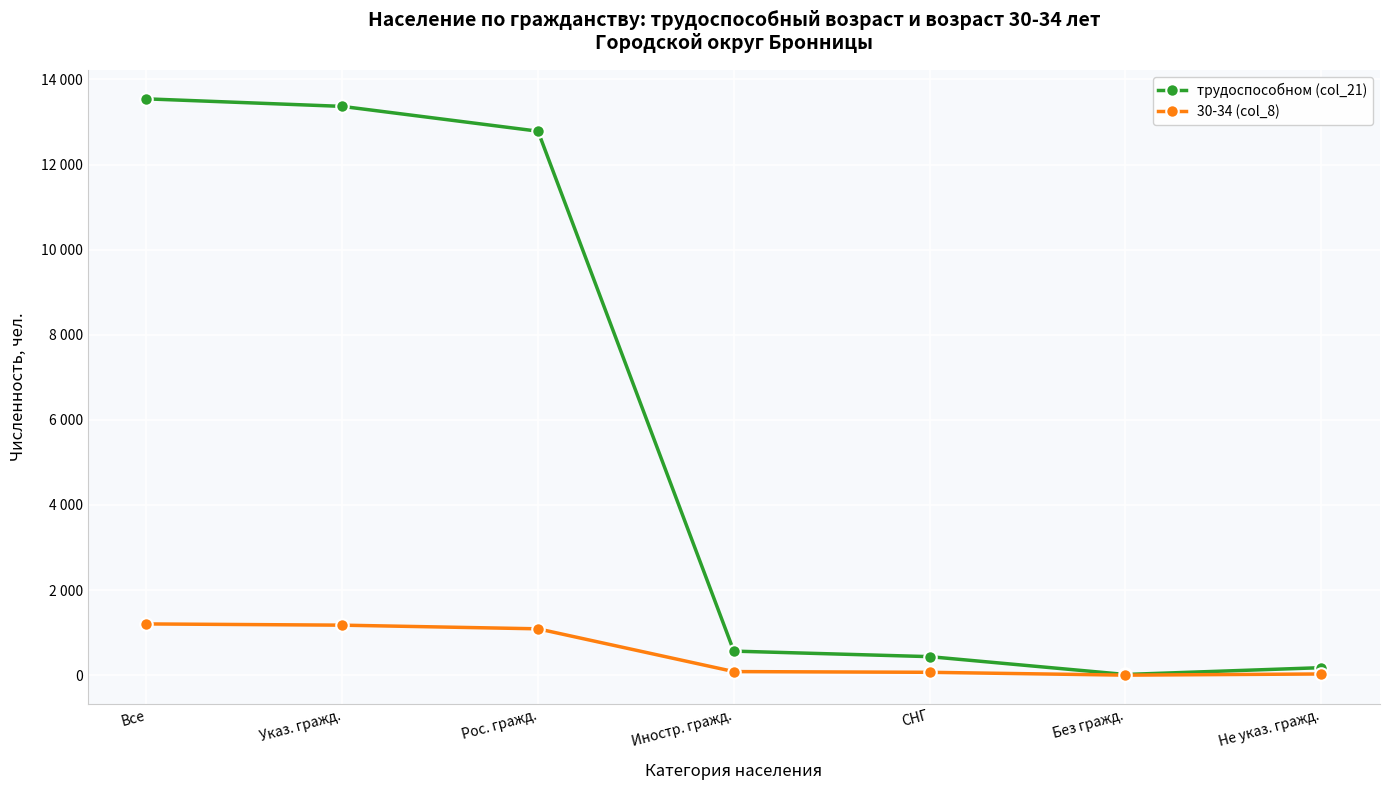

At which category does 30-34 (col_8) reach its first local valley?

Без гражд.